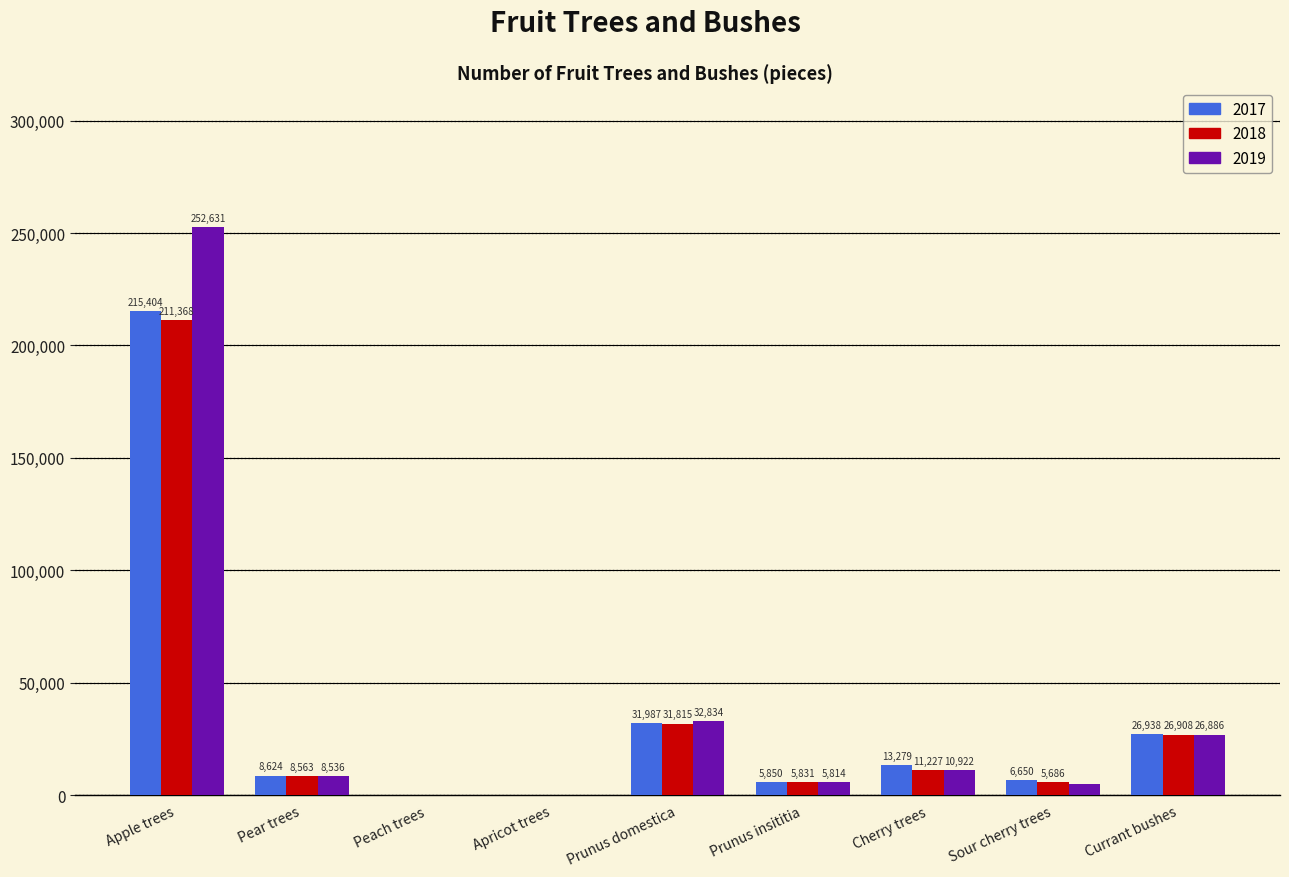

Reading left to right, transcribe all the data shown in this chart.

2017: Apple trees=215404	Pear trees=8624	Peach trees=195	Apricot trees=237	Prunus domestica=31987	Prunus insititia=5850	Cherry trees=13279	Sour cherry trees=6650	Currant bushes=26938
2018: Apple trees=211368	Pear trees=8563	Peach trees=190	Apricot trees=130	Prunus domestica=31815	Prunus insititia=5831	Cherry trees=11227	Sour cherry trees=5686	Currant bushes=26908
2019: Apple trees=252631	Pear trees=8536	Peach trees=189	Apricot trees=219	Prunus domestica=32834	Prunus insititia=5814	Cherry trees=10922	Sour cherry trees=4983	Currant bushes=26886